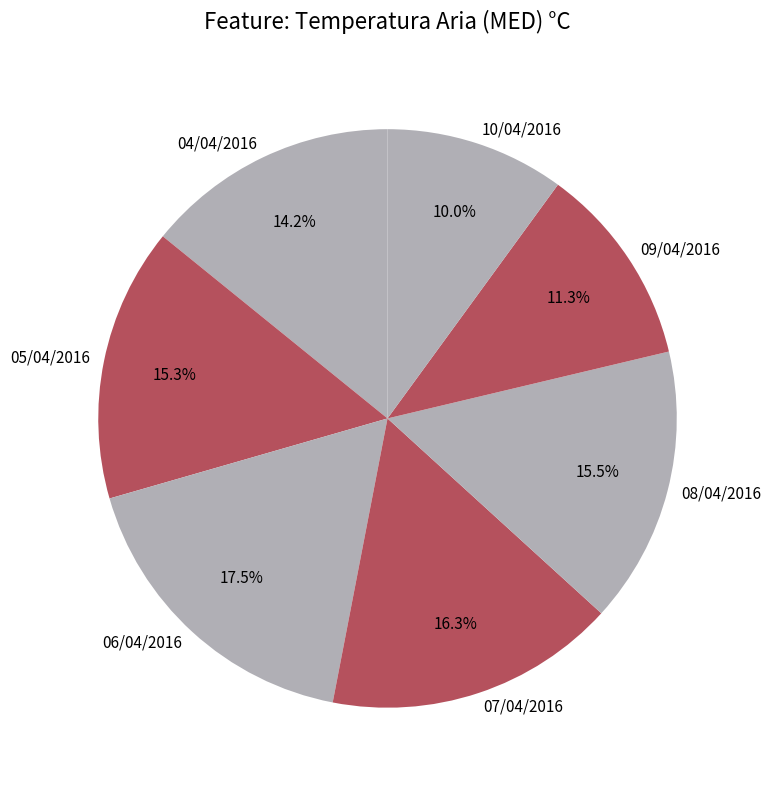

Which has a higher value, 05/04/2016 or 07/04/2016?

07/04/2016